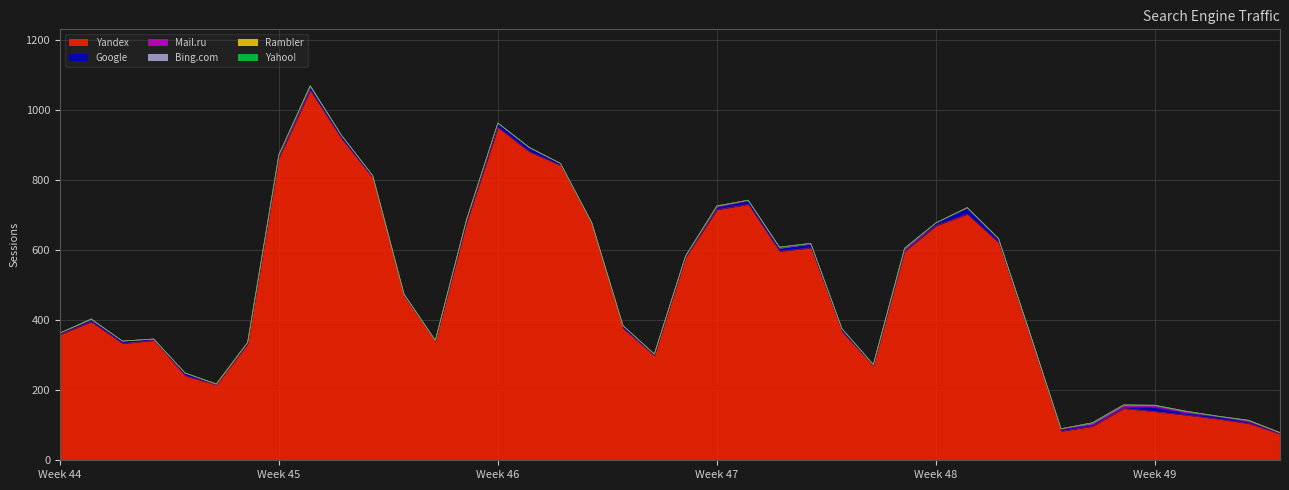

How many interior local peaks does the Bing.com series have?

6